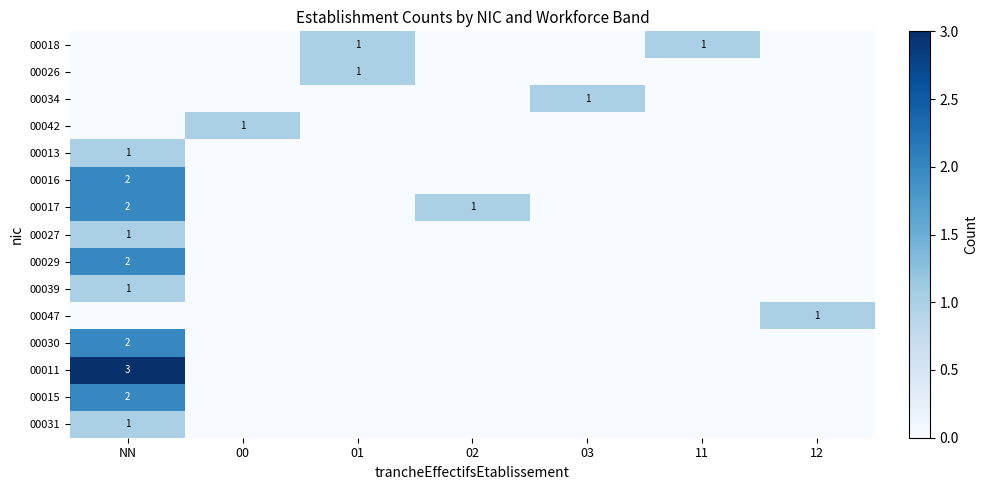

Is it true that 00013 equals 0 at 11?

True